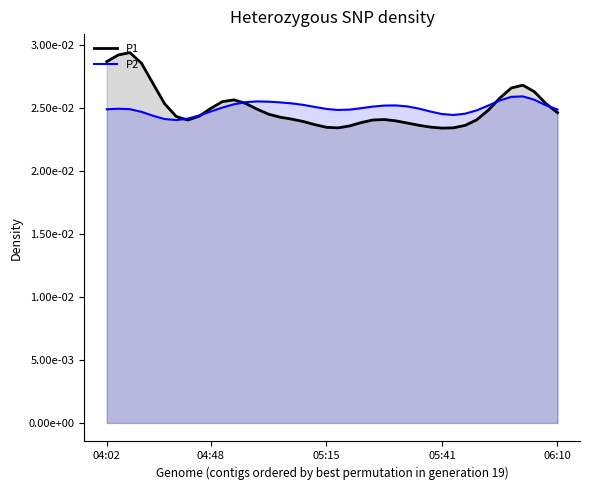

Does the chart have visible grid lines?

No